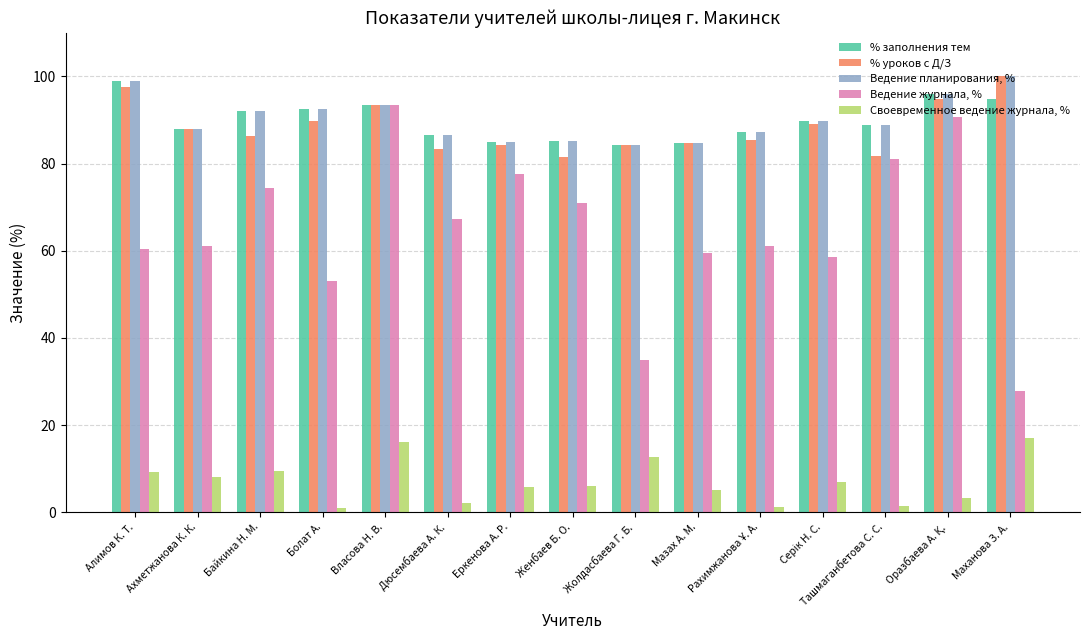

Read the % уроков с Д/З value at Жолдасбаева Г. Б..

84.3